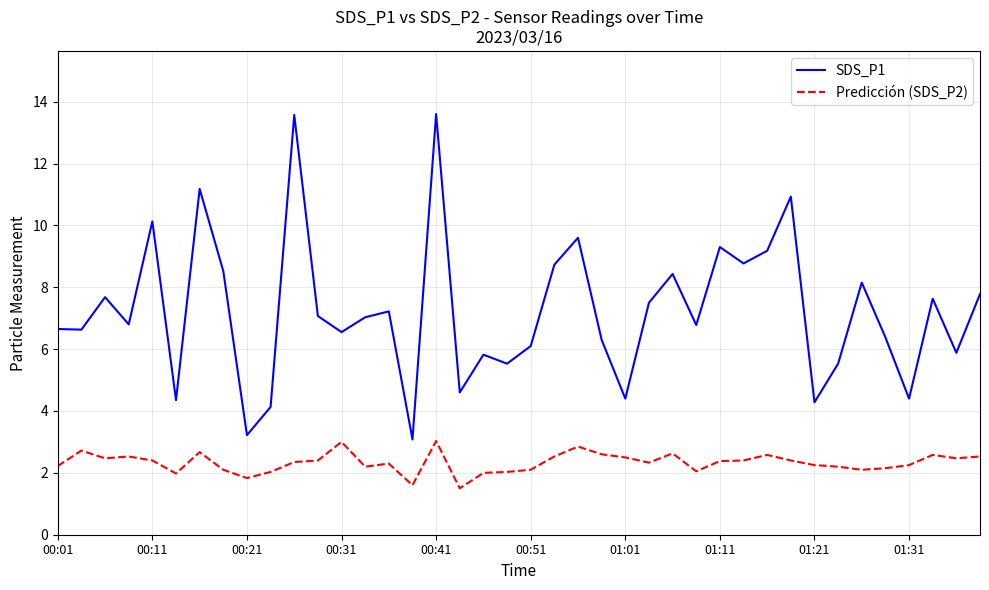

What is the difference between the maximum and minimum values in the SDS_P1 series?

10.5